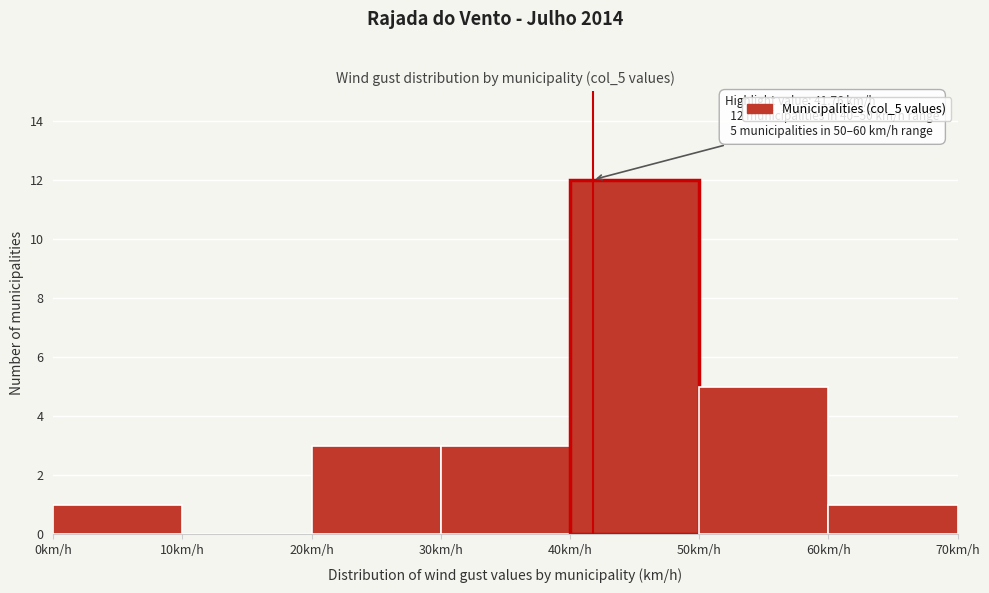

Over which range of the x-axis is the bar tallest?

40 to 50